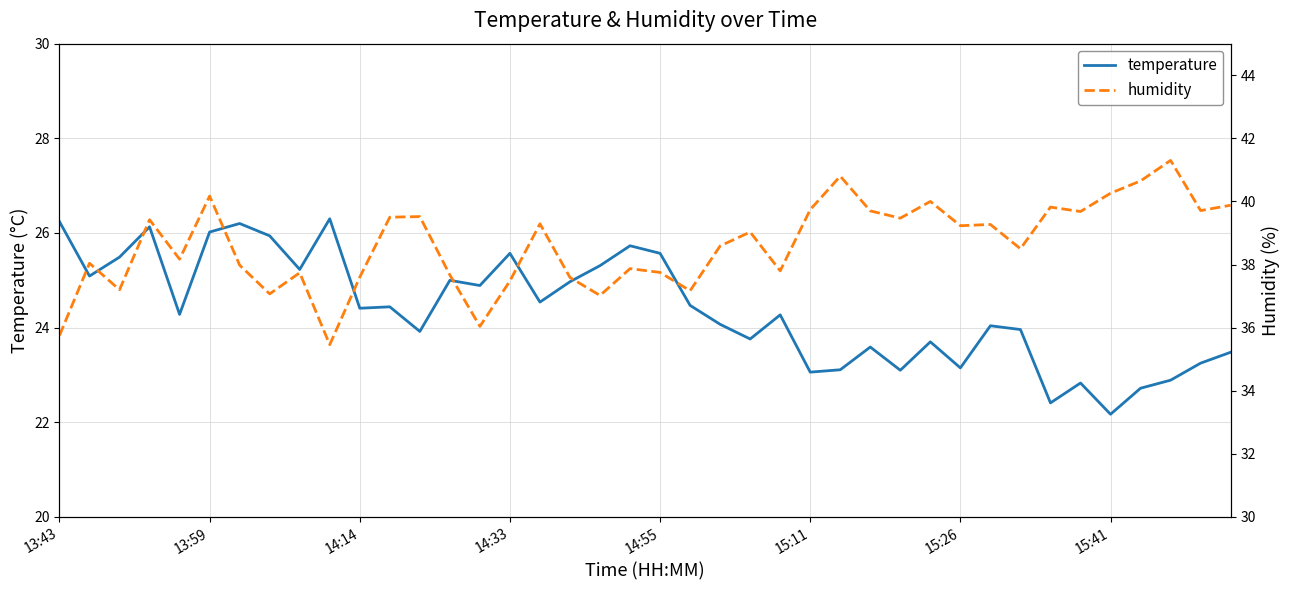

At which label does temperature reach its peak?

9